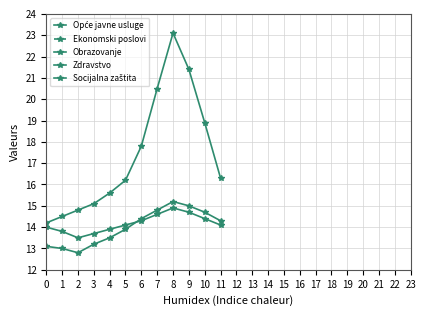

Between 2 and 9, which series saw the biggest shift?

Obrazovanje